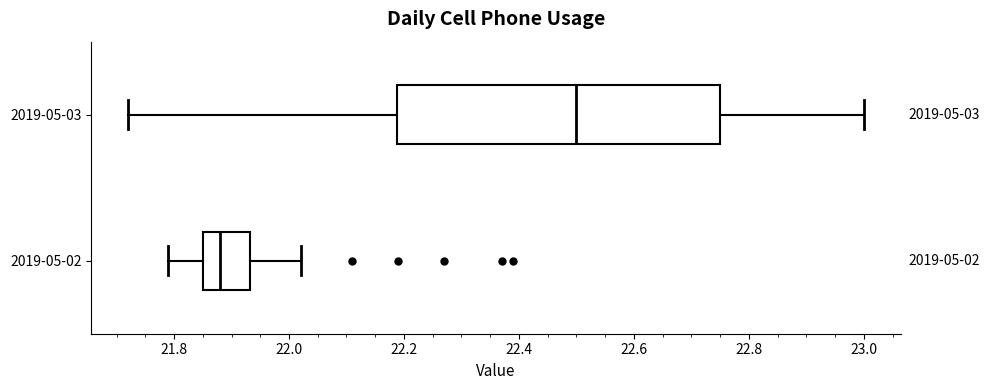

Which box is the widest, from its left edge to its right edge?

2019-05-03